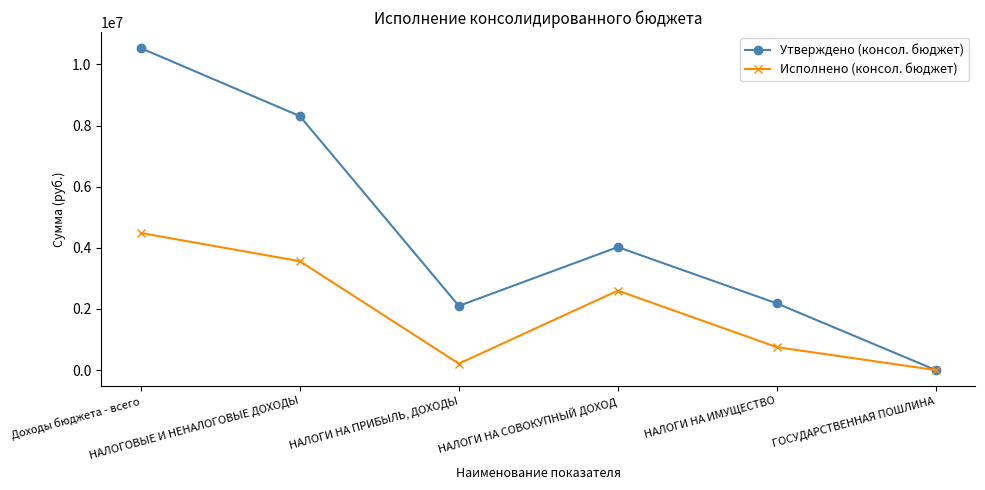

Rank the series by their average value, from highest to lowest.

Утверждено (консол. бюджет), Исполнено (консол. бюджет)